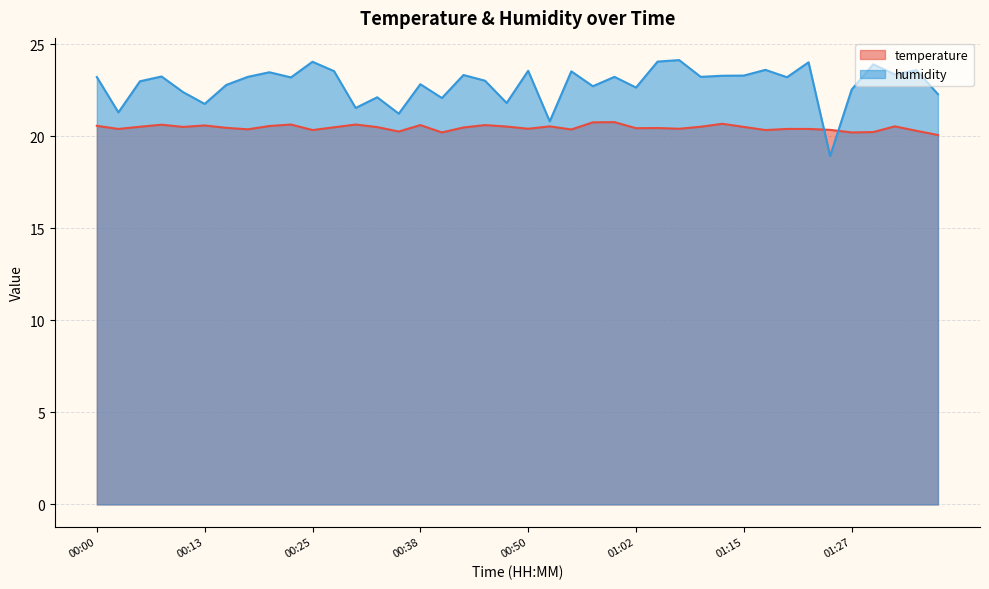

What are all the series names shown in the legend?

temperature, humidity